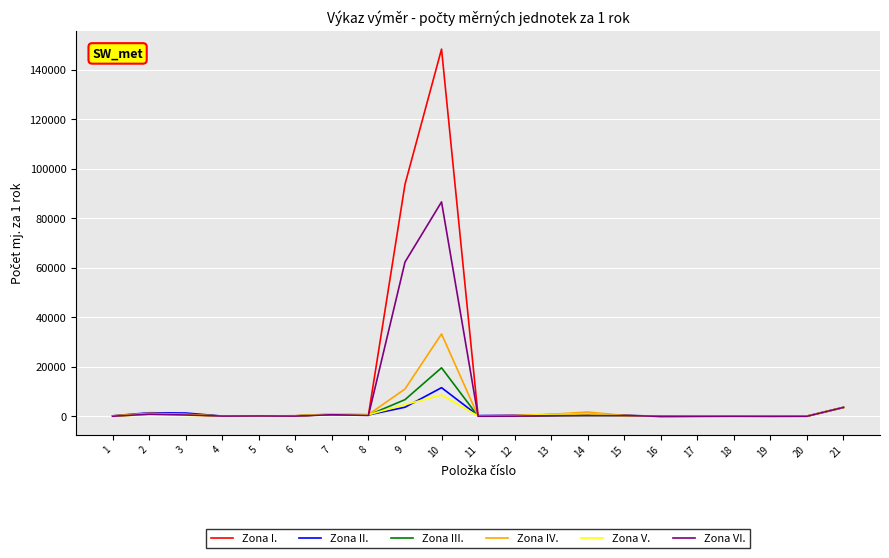

What is the approximate value of Zona I. at 9?

93720.0